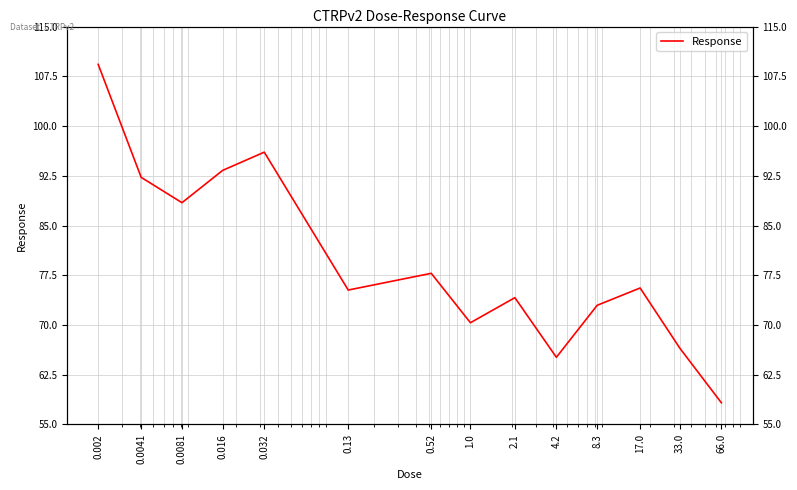

What is the sum of the values at 0.0081 and 8.3?

161.4